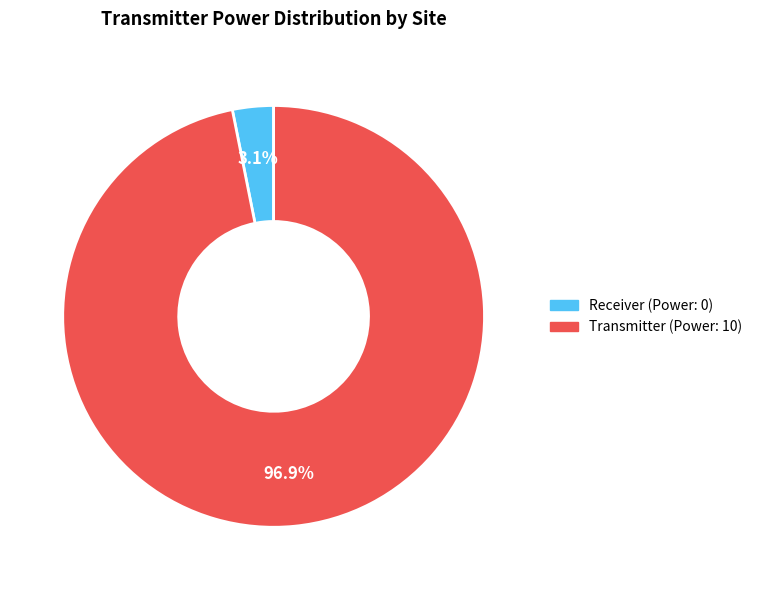

Count the number of slices in the pie.

2